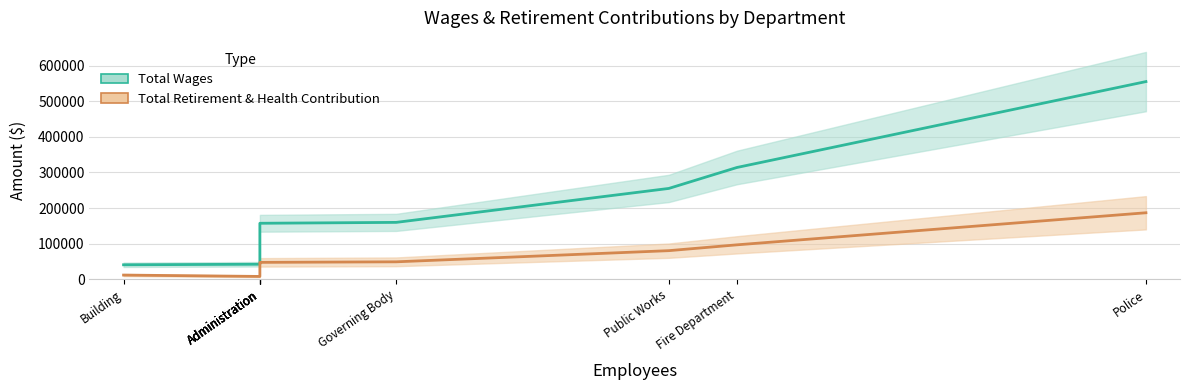

What is the average value of the Total Retirement & Health Contribution series?

60883.4